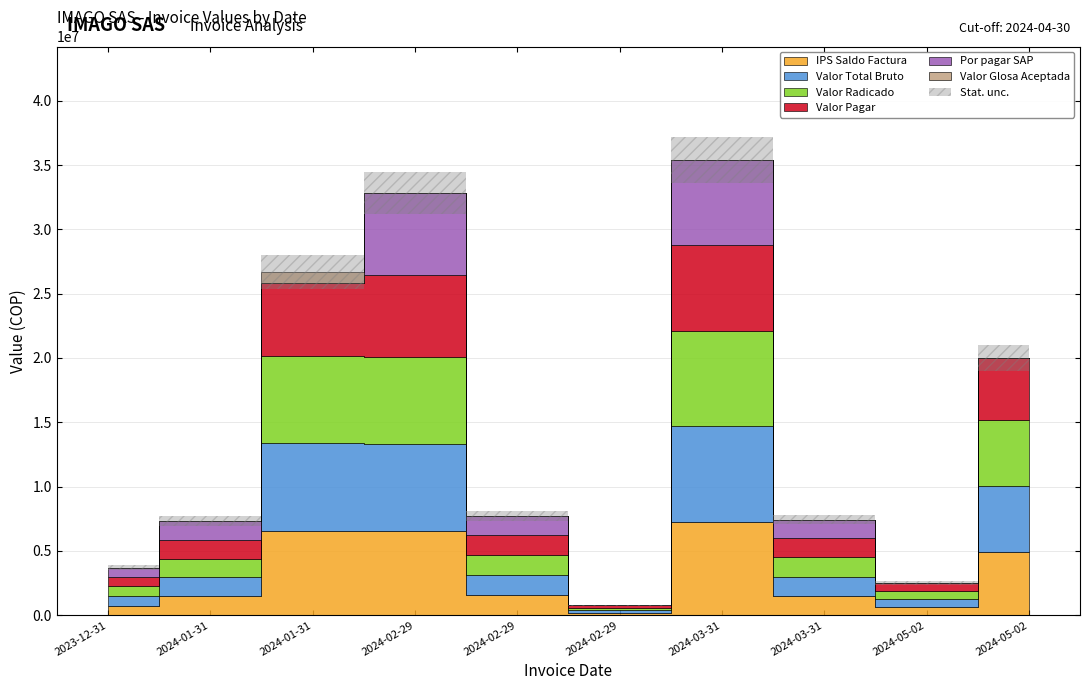

How many positive values does the Valor Glosa Aceptada series have?

2